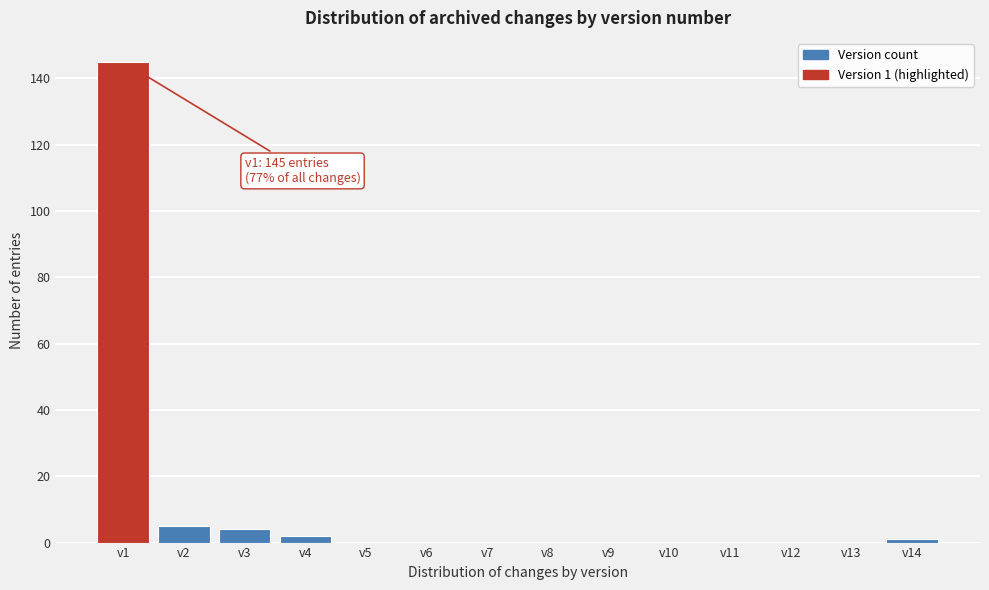

Reading right to left, list all the values displayed in this chart.

v14=1	v13=0	v12=0	v11=0	v10=0	v9=0	v8=0	v7=0	v6=0	v5=0	v4=2	v3=4	v2=5	v1=145